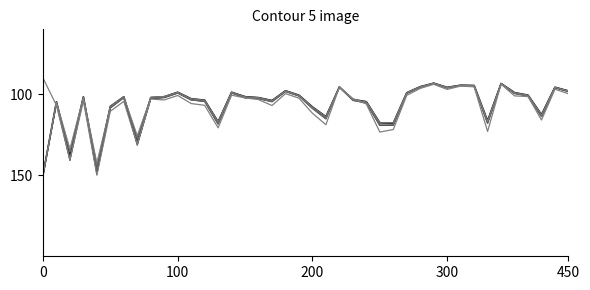

Is this an area chart (filled region under the line)?

No